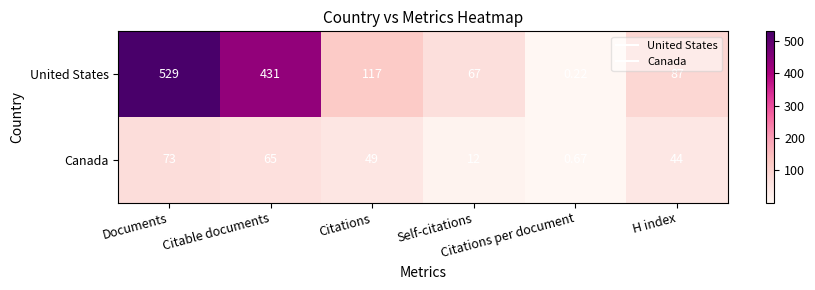

How many distinct data groups are displayed?

2